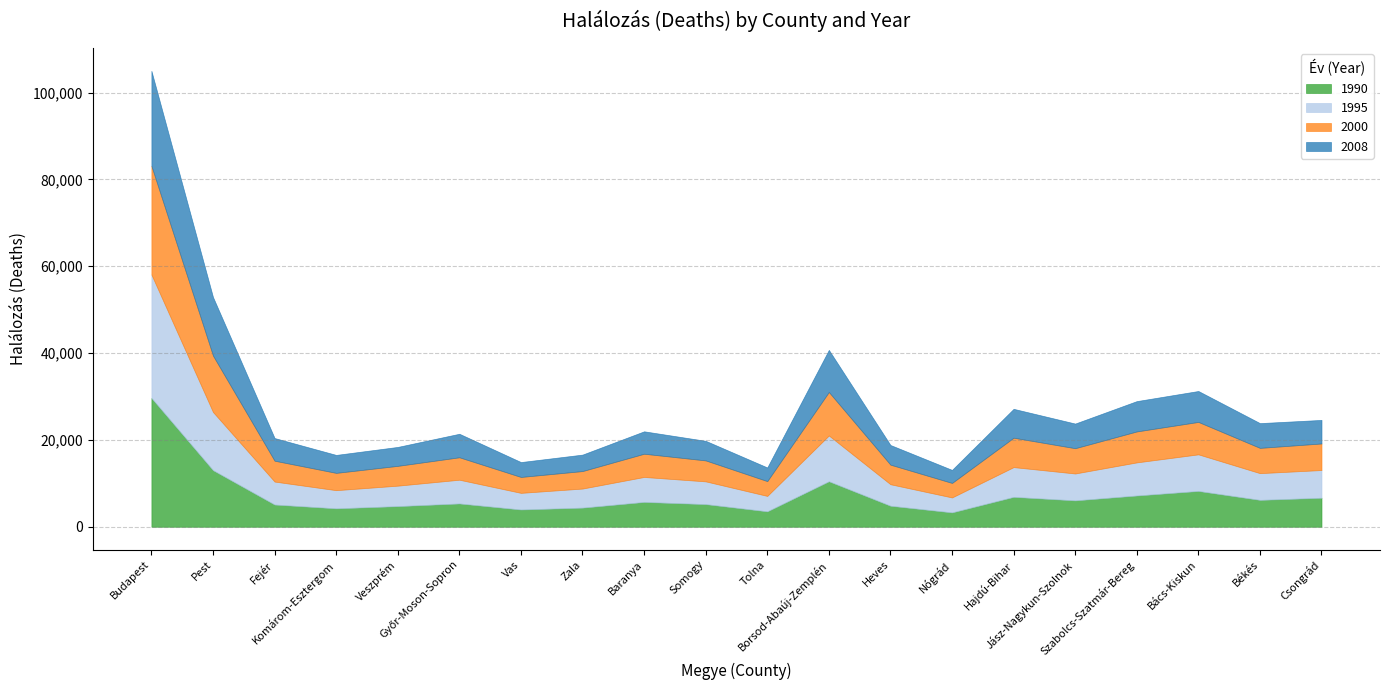

How many intersections are there between 1995 and 2008?

2